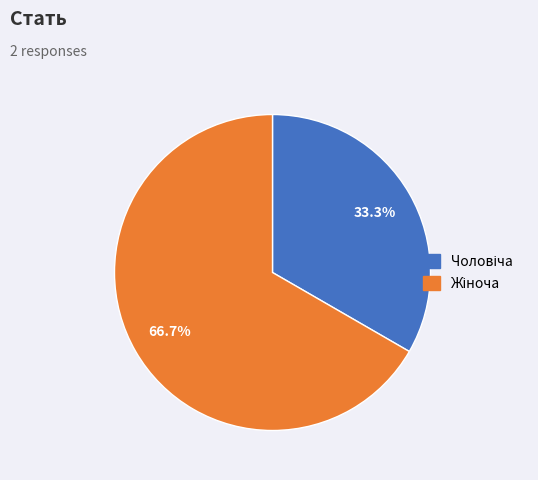

True or false: Жіноча accounts for 67% of the total.

True